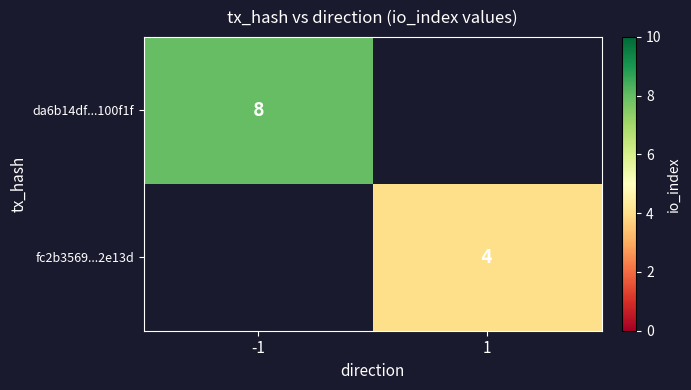

Between -1 and 1, which is larger?

-1